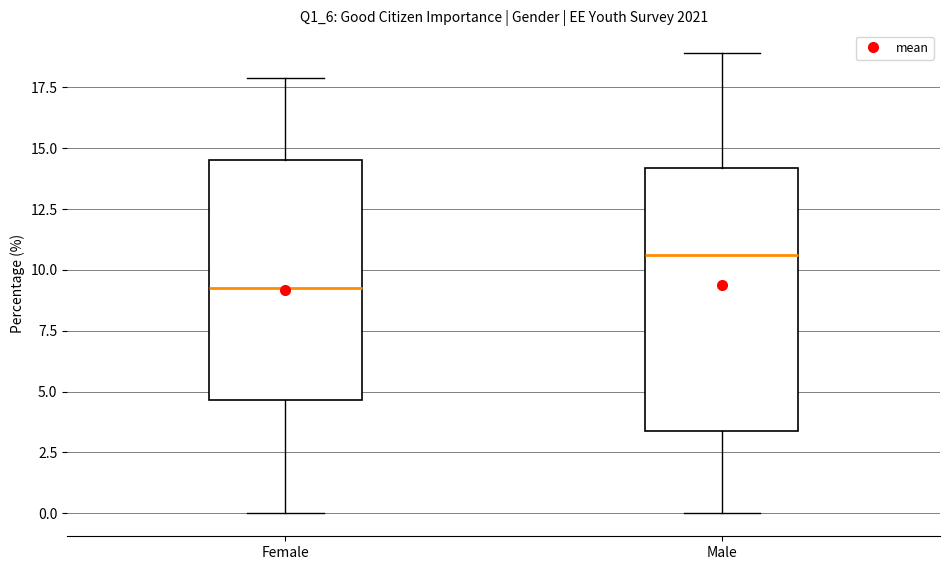

Reading left to right, read every box against the y-axis: the position of its median line, the range the box covers, and the ends of its whiskers. The values are not printed on the chart, so give them approximately, as read against the axis.

Female: median 9.5, box 4.5 to 14.5, whiskers 0.0 to 18.0
Male: median 10.5, box 3.5 to 14.0, whiskers 0.0 to 19.0